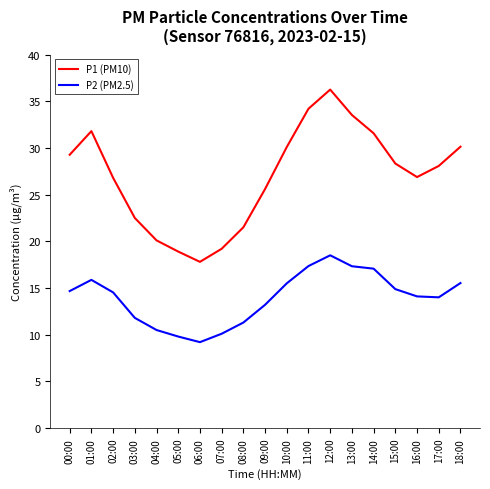

Which series has the largest total across all categories?

P1 (PM10)